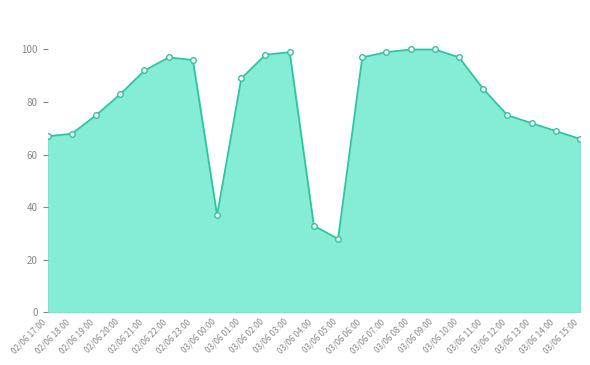

What is the smallest value displayed?

28